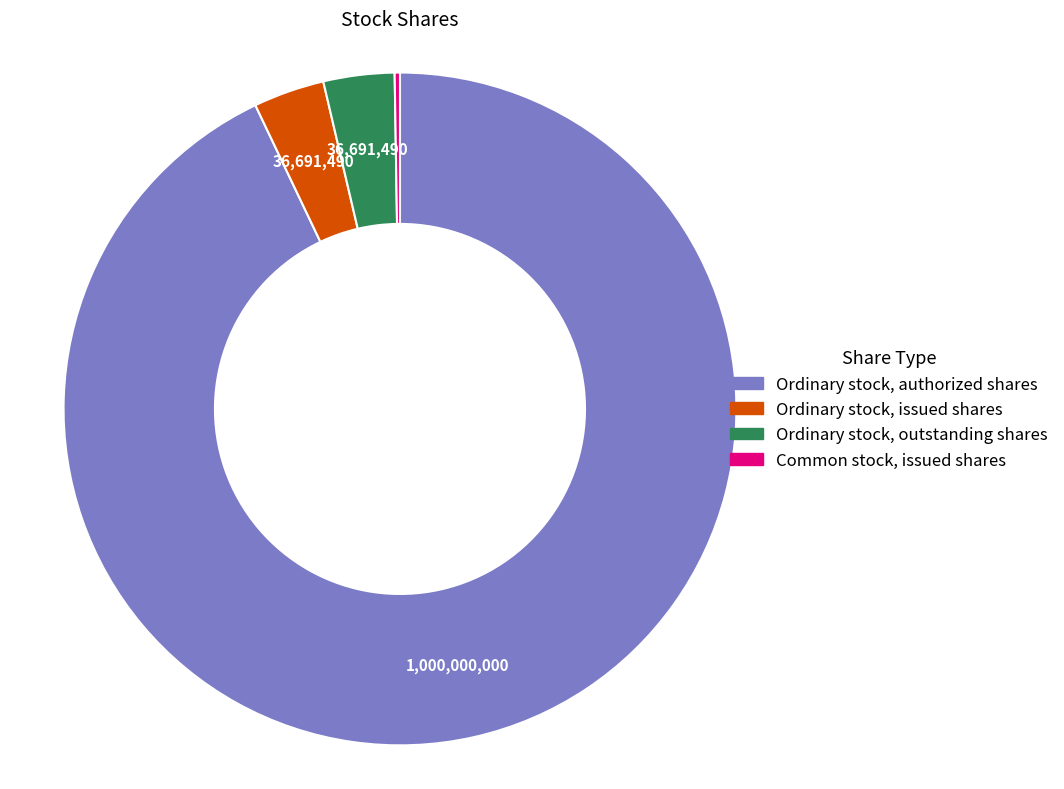

Between Ordinary stock, outstanding shares and Ordinary stock, authorized shares, which is larger?

Ordinary stock, authorized shares